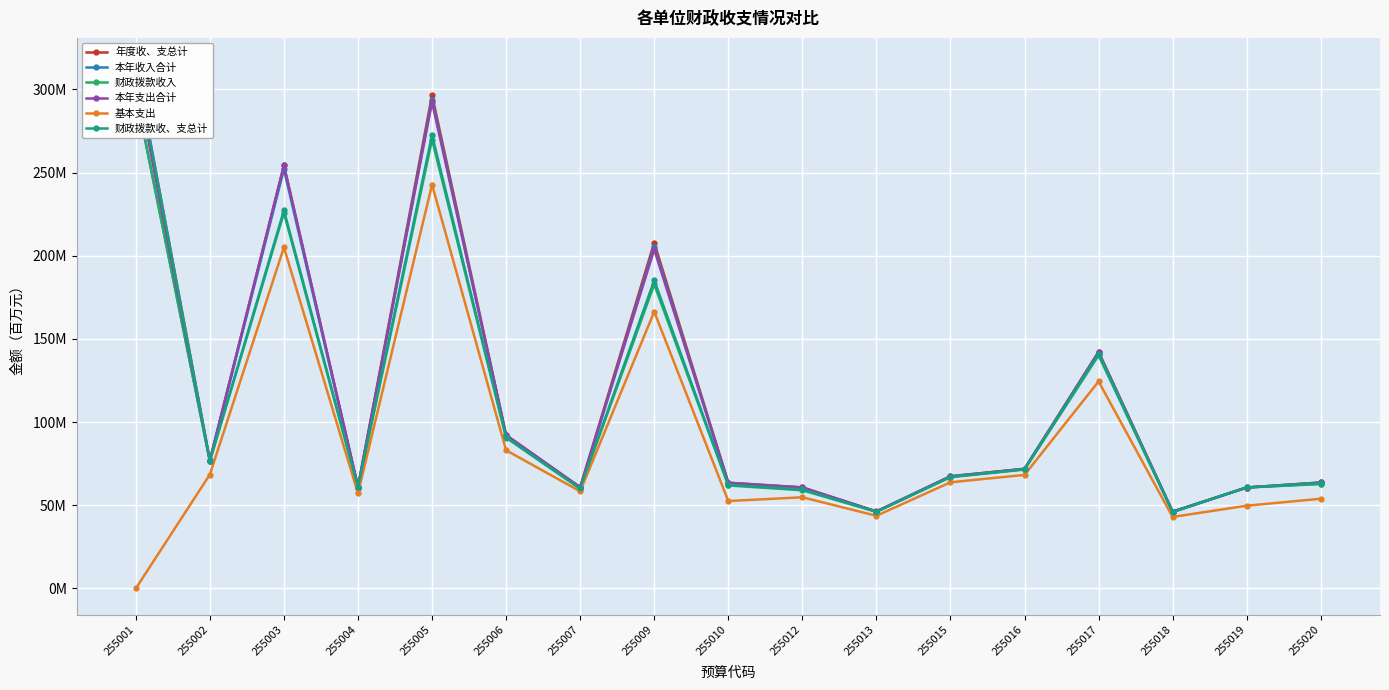

At which label does 年度收、支总计 reach its peak?

255001